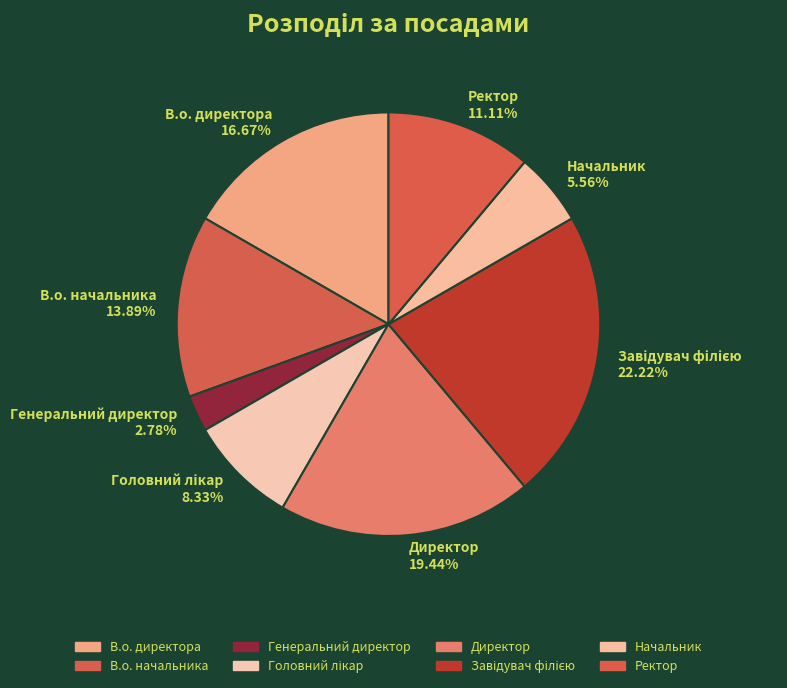

Which category has the smallest portion of the pie?

Генеральний директор